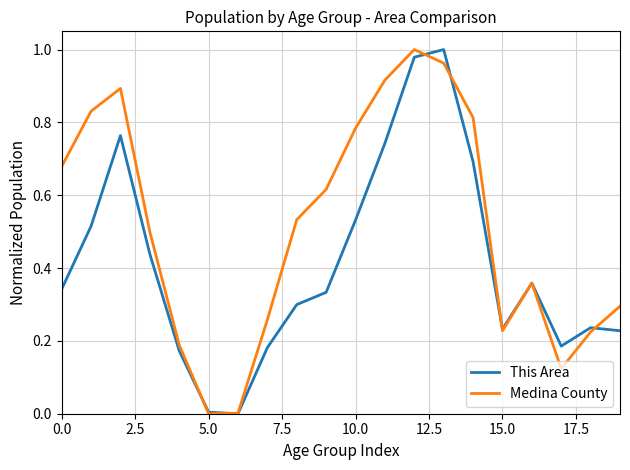

List the series in order of their overall mean, lowest first.

This Area, Medina County